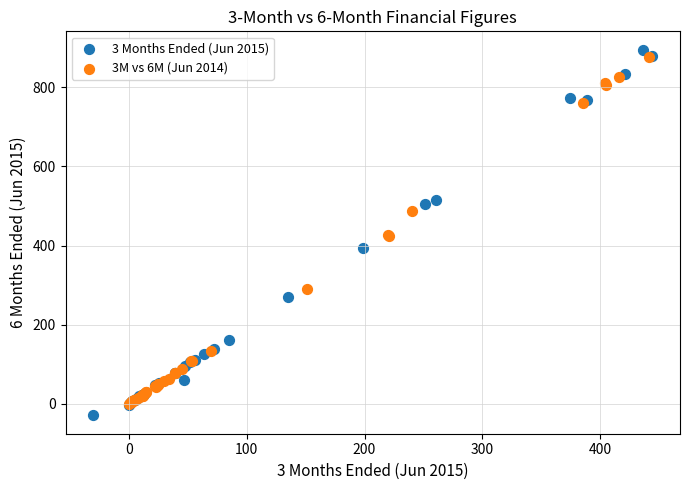

Which series has the widest spread of Y values?

3 Months Ended (Jun 2015)